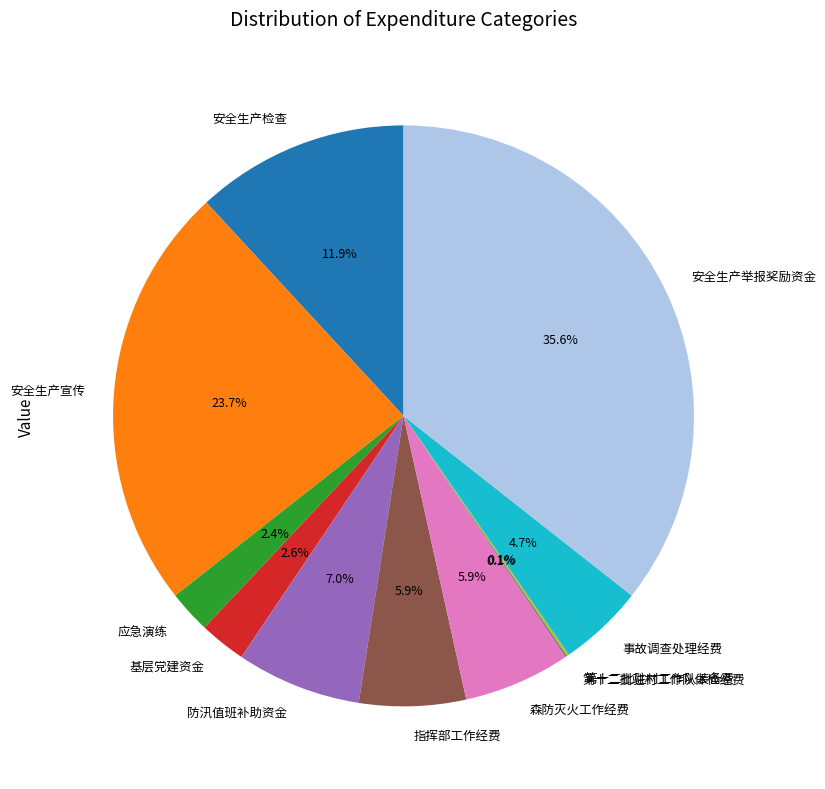

Does 指挥部工作经费 account for over 50% of the chart?

No